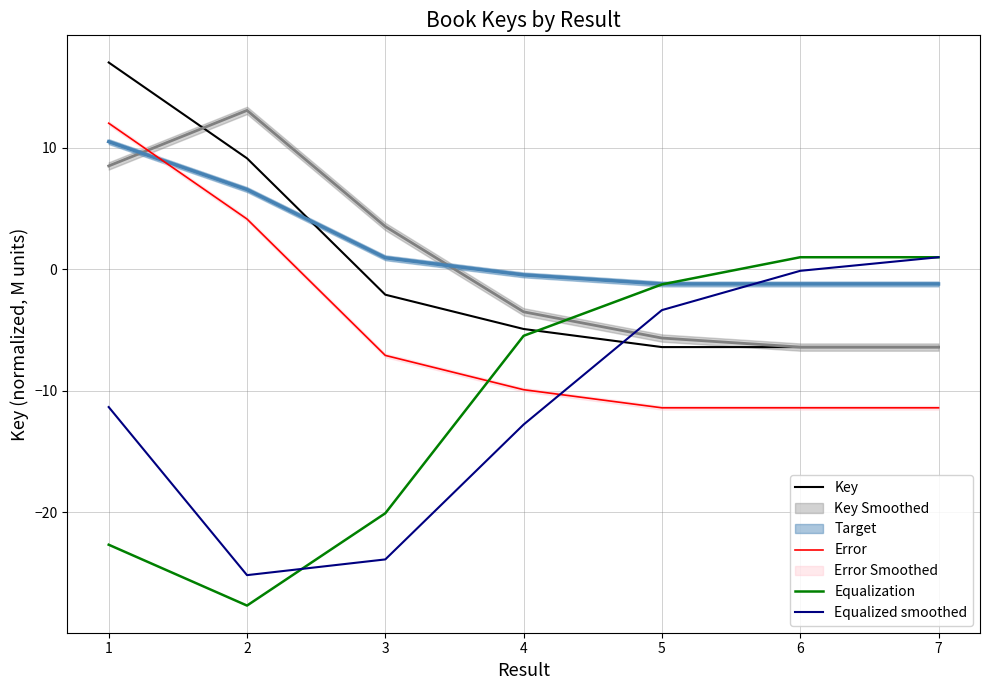

Which series ends up on top after the final intersection of Error and Equalized smoothed?

Equalized smoothed